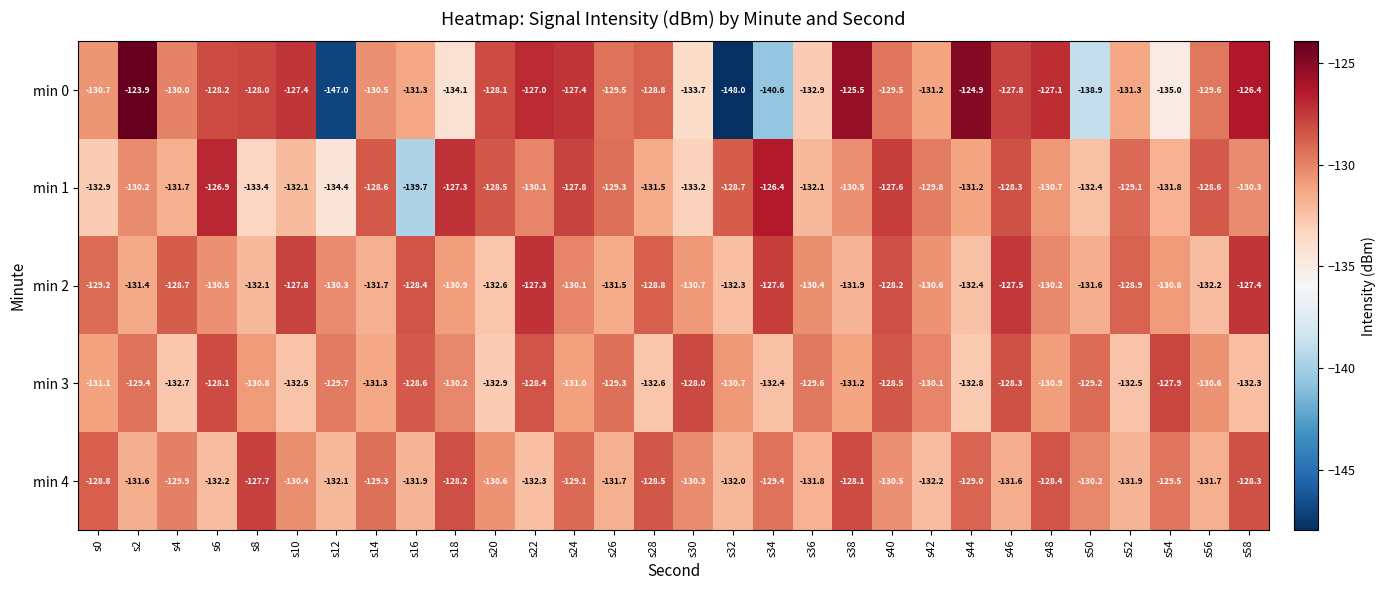

What is the sum of the min 0 values at s6 and s32?

-276.2